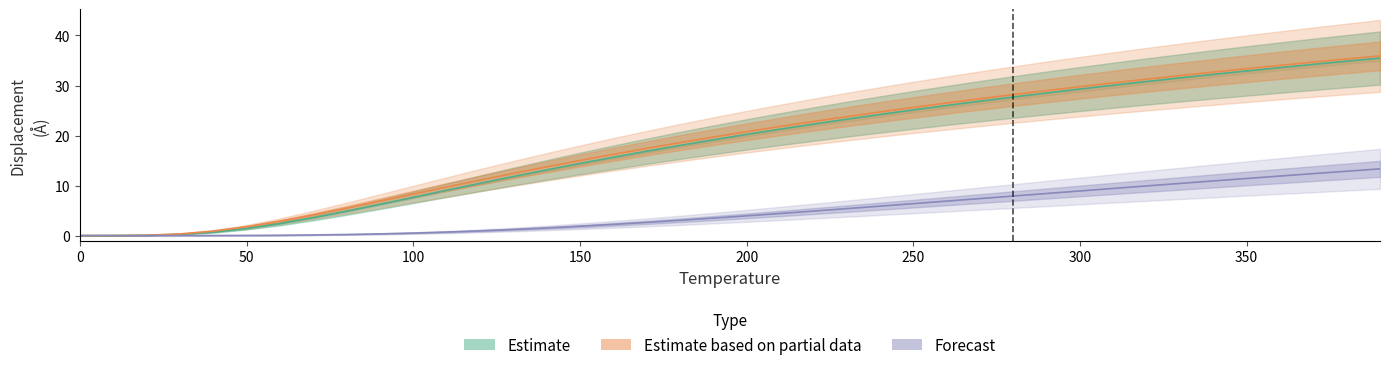

True or false: A1--Cu--fcc (Estimate) has a value of 7.3 at 12.

False